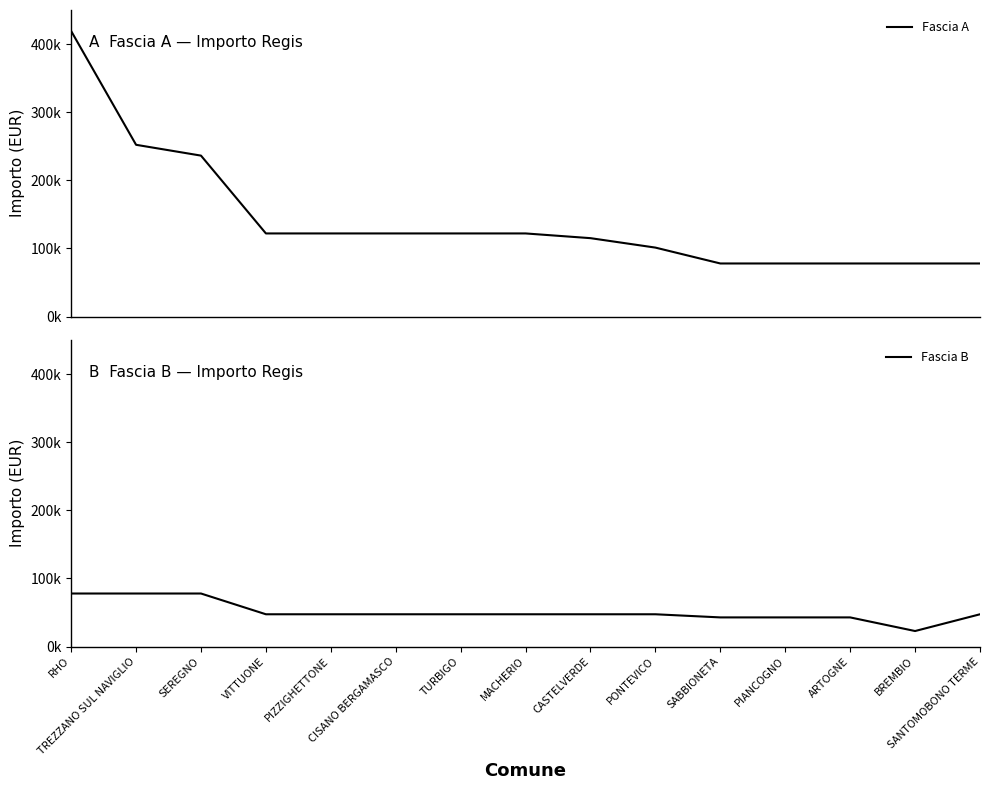

What is the value of the Fascia A point at the 11th from the left?

77897